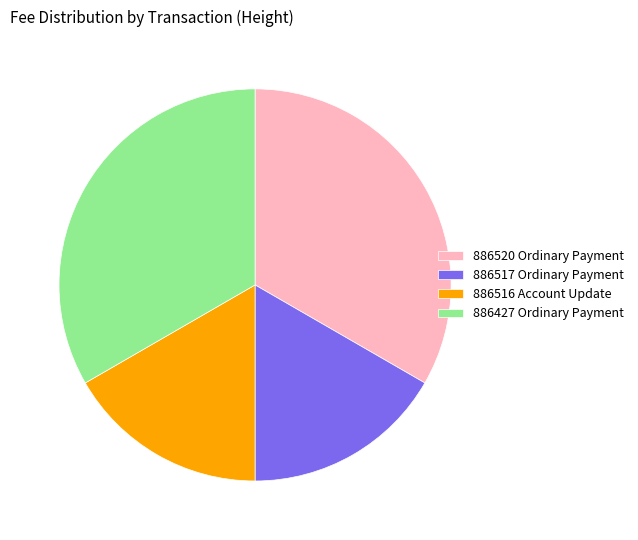

What is the ratio of the value at 886520 Ordinary Payment to the value at 886516 Account Update?

2.0